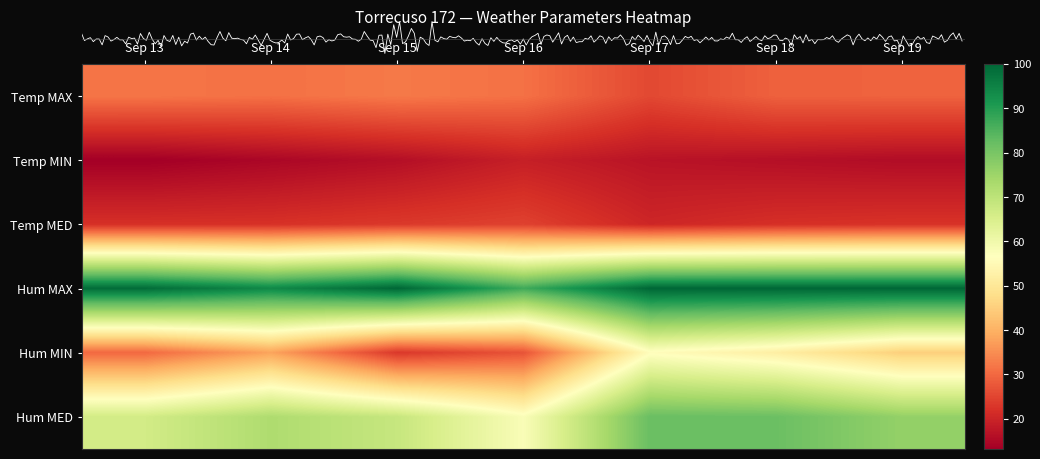

What is the minimum value shown in the chart?

13.2